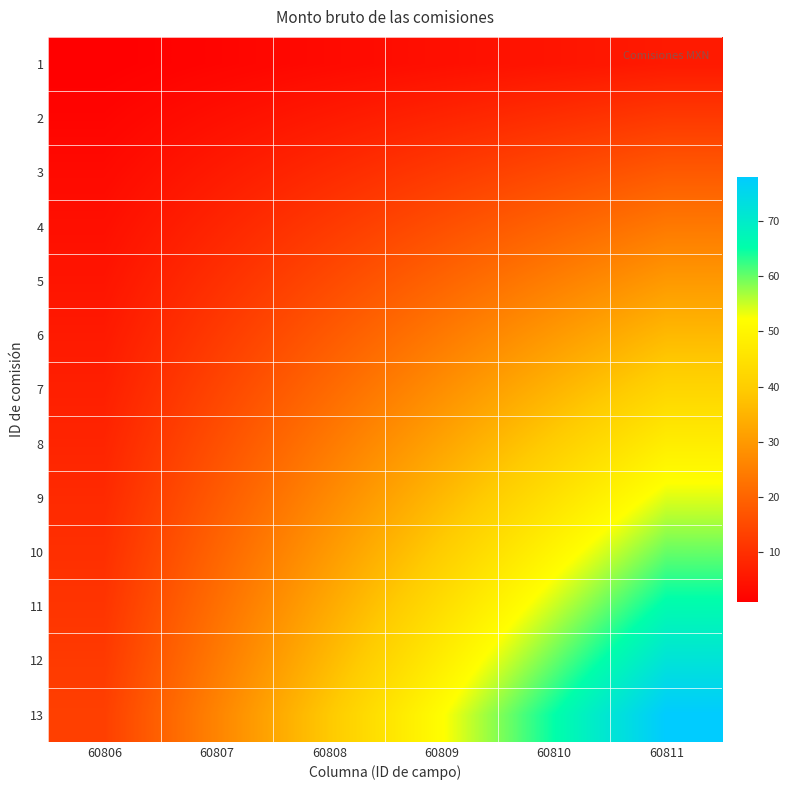

Reading left to right, extract all data points from this chart.

1: 60806=1	60807=2	60808=3	60809=4	60810=5	60811=6
2: 60806=2	60807=4	60808=6	60809=8	60810=10	60811=12
3: 60806=3	60807=6	60808=9	60809=12	60810=15	60811=18
4: 60806=4	60807=8	60808=12	60809=16	60810=20	60811=24
5: 60806=5	60807=10	60808=15	60809=20	60810=25	60811=30
6: 60806=6	60807=12	60808=18	60809=24	60810=30	60811=36
7: 60806=7	60807=14	60808=21	60809=28	60810=35	60811=42
8: 60806=8	60807=16	60808=24	60809=32	60810=40	60811=48
9: 60806=9	60807=18	60808=27	60809=36	60810=45	60811=54
10: 60806=10	60807=20	60808=30	60809=40	60810=50	60811=60
11: 60806=11	60807=22	60808=33	60809=44	60810=55	60811=66
12: 60806=12	60807=24	60808=36	60809=48	60810=60	60811=72
13: 60806=13	60807=26	60808=39	60809=52	60810=65	60811=78